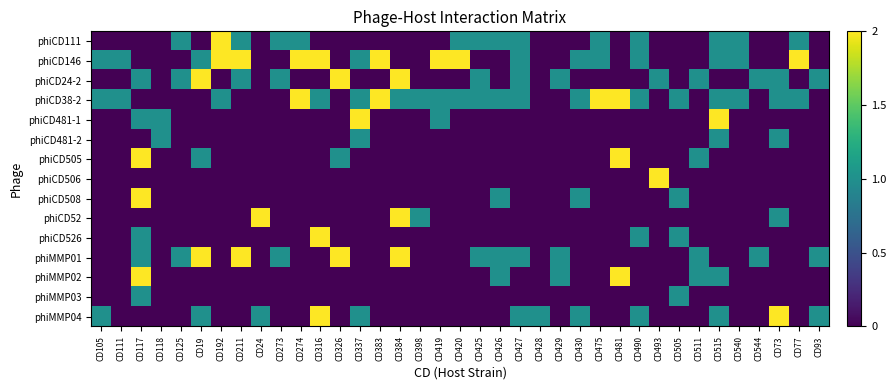

At CD384, list the series in order from largest to smallest.

phiCD24-2, phiCD52, phiMMP01, phiCD38-2, phiCD111, phiCD146, phiCD481-1, phiCD481-2, phiCD505, phiCD506, phiCD508, phiCD526, phiMMP02, phiMMP03, phiMMP04